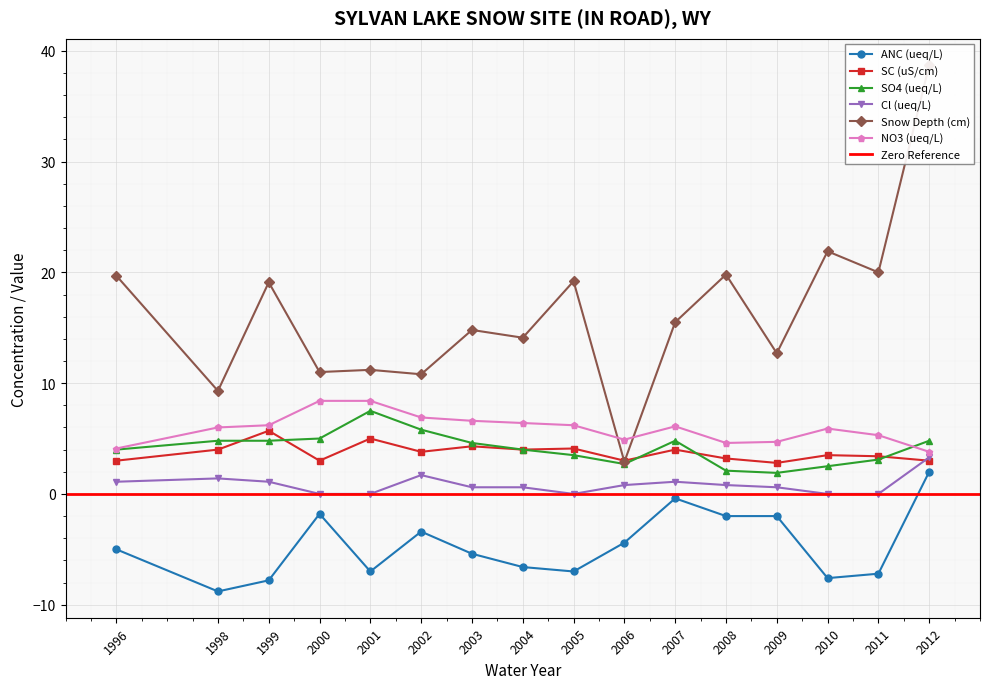

What is the maximum value for SC (uS/cm)?

5.7